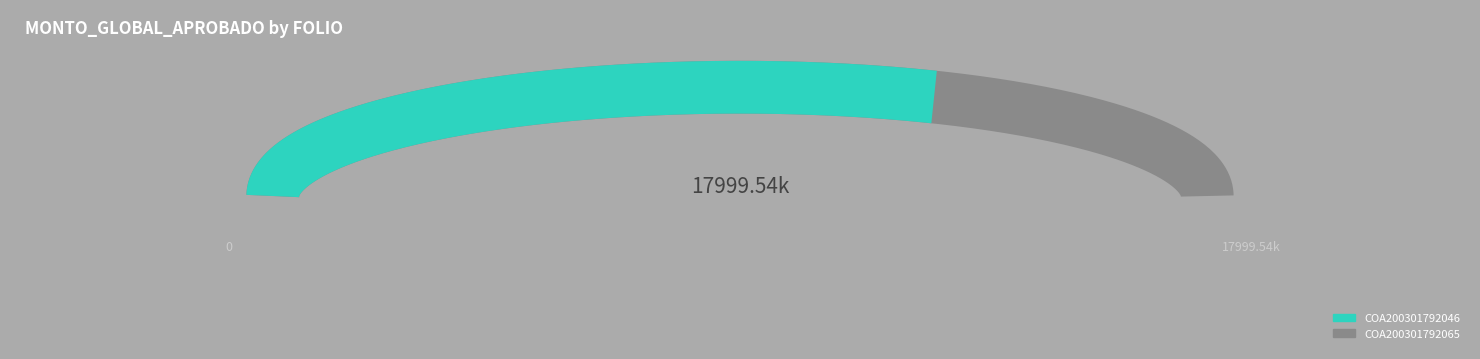

Which has a higher value, COA200301792046 or COA200301792065?

COA200301792046